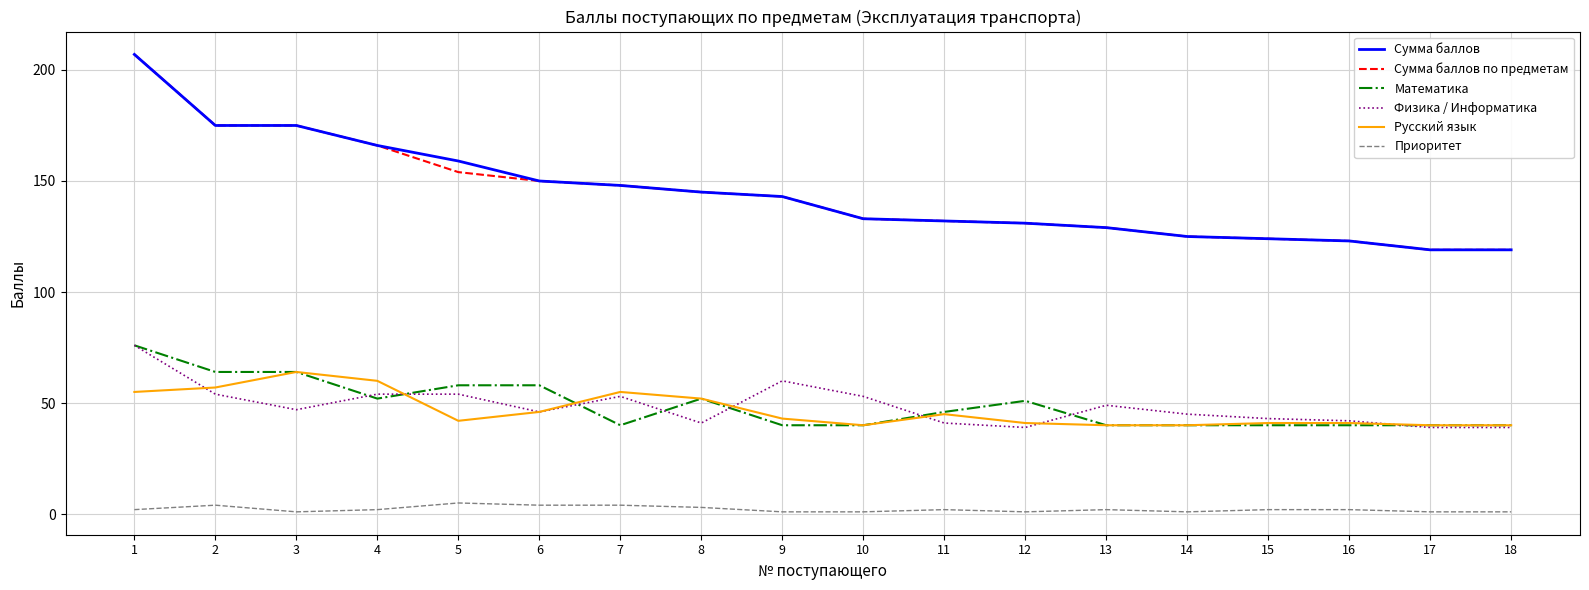

True or false: Русский язык and Приоритет intersect in this chart.

False